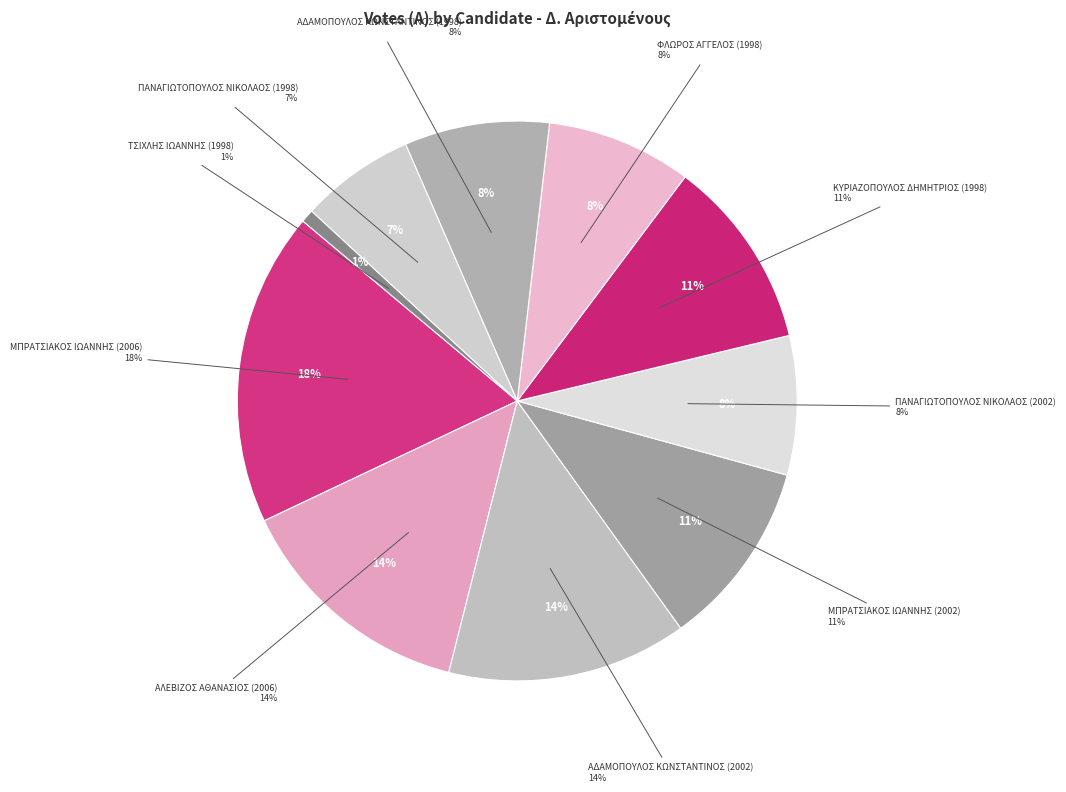

Is ΠΑΝΑΓΙΩΤΟΠΟΥΛΟΣ ΝΙΚΟΛΑΟΣ (2002) the majority of the pie?

No